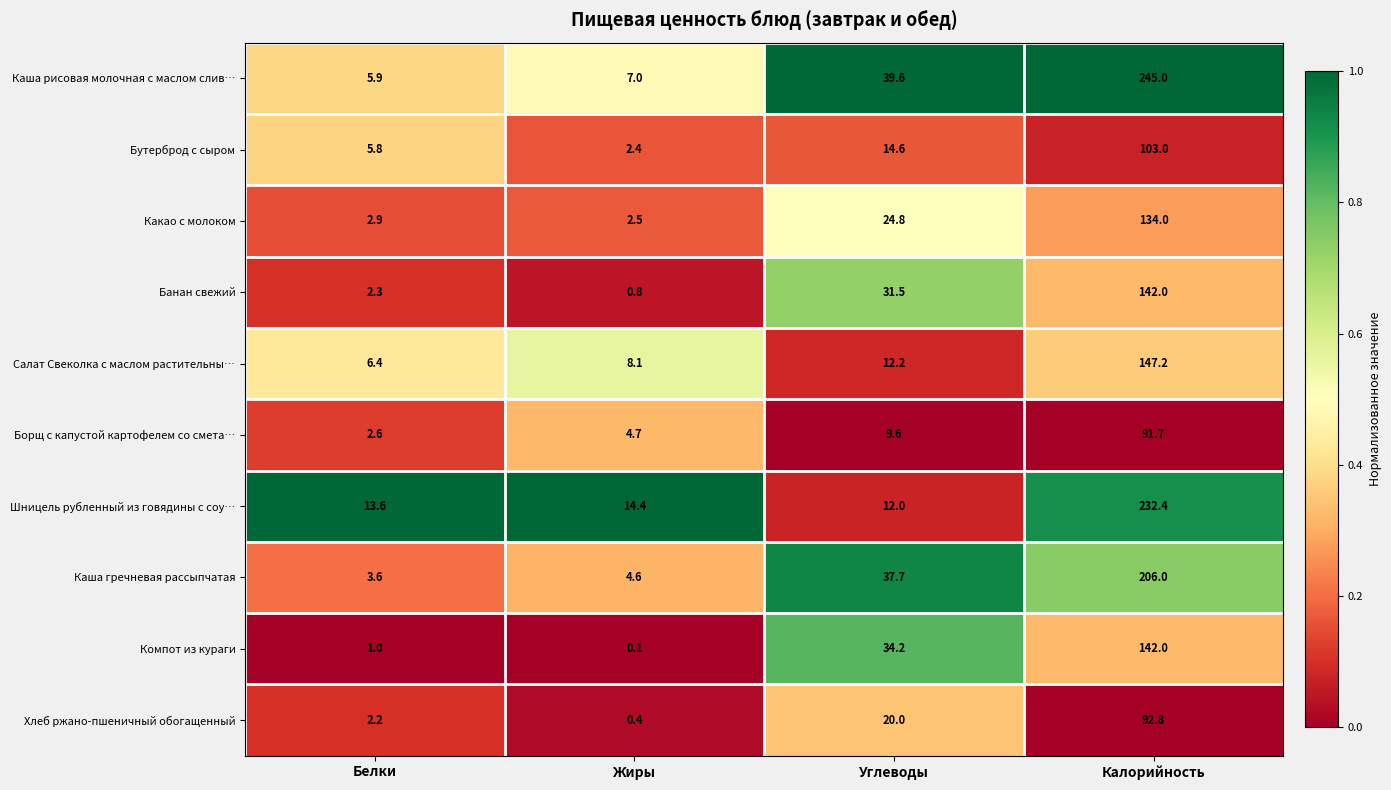

At Белки, list the series in order from largest to smallest.

Шницель рубленный из говядины с соу…, Салат Свеколка с маслом растительны…, Каша рисовая молочная с маслом слив…, Бутерброд с сыром, Каша гречневая рассыпчатая, Какао с молоком, Борщ с капустой картофелем со смета…, Банан свежий, Хлеб ржано-пшеничный обогащенный, Компот из кураги